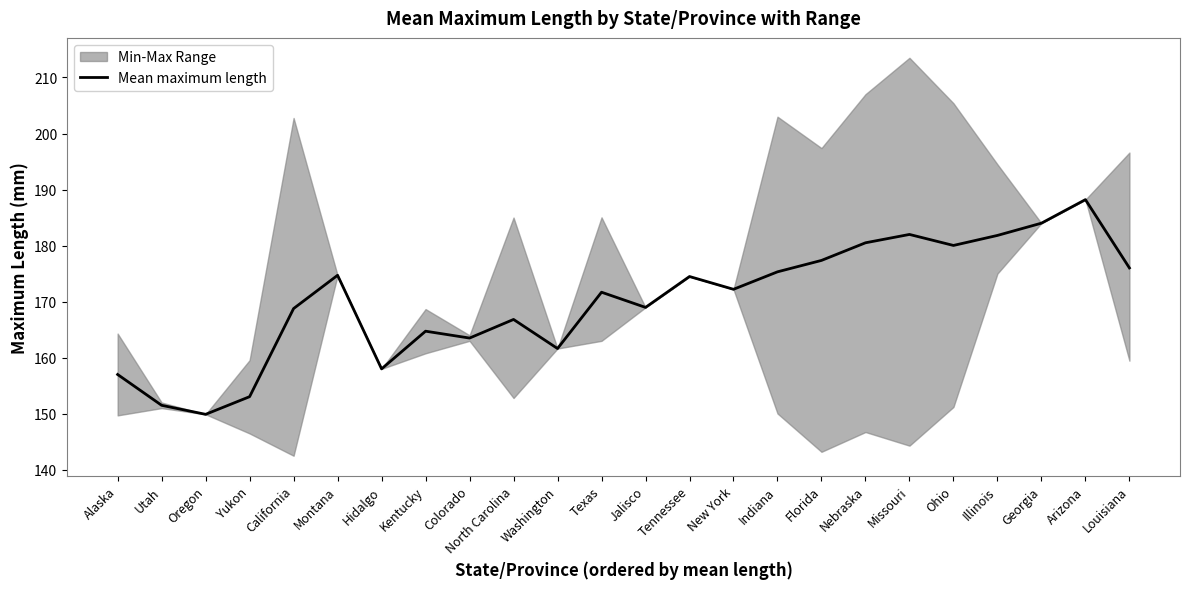

True or false: there are more than 1 points higher than both neighbors.

True